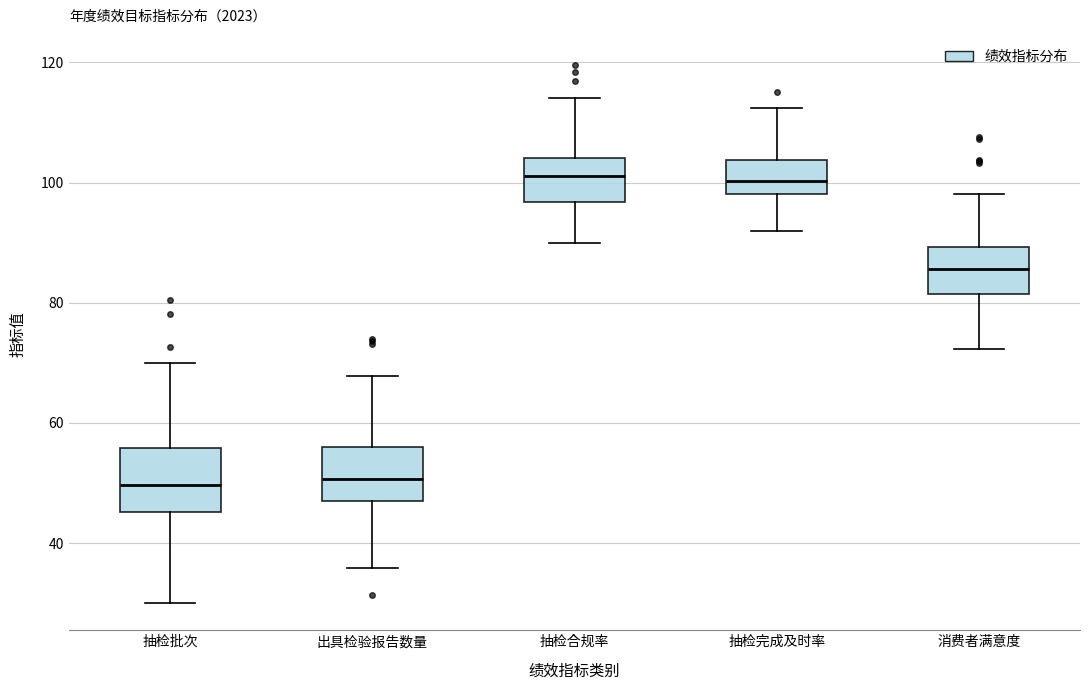

Reading left to right, transcribe this box plot: for each box, give where its median line is, the range the box spans, and where its two whiskers end, as read against the y-axis. The values are not printed on the chart, so give them approximately, as read against the axis.

抽检批次: median 50, box 46 to 56, whiskers 30 to 70
出具检验报告数量: median 50, box 48 to 56, whiskers 36 to 68
抽检合规率: median 102, box 96 to 104, whiskers 90 to 114
抽检完成及时率: median 100, box 98 to 104, whiskers 92 to 112
消费者满意度: median 86, box 82 to 90, whiskers 72 to 98